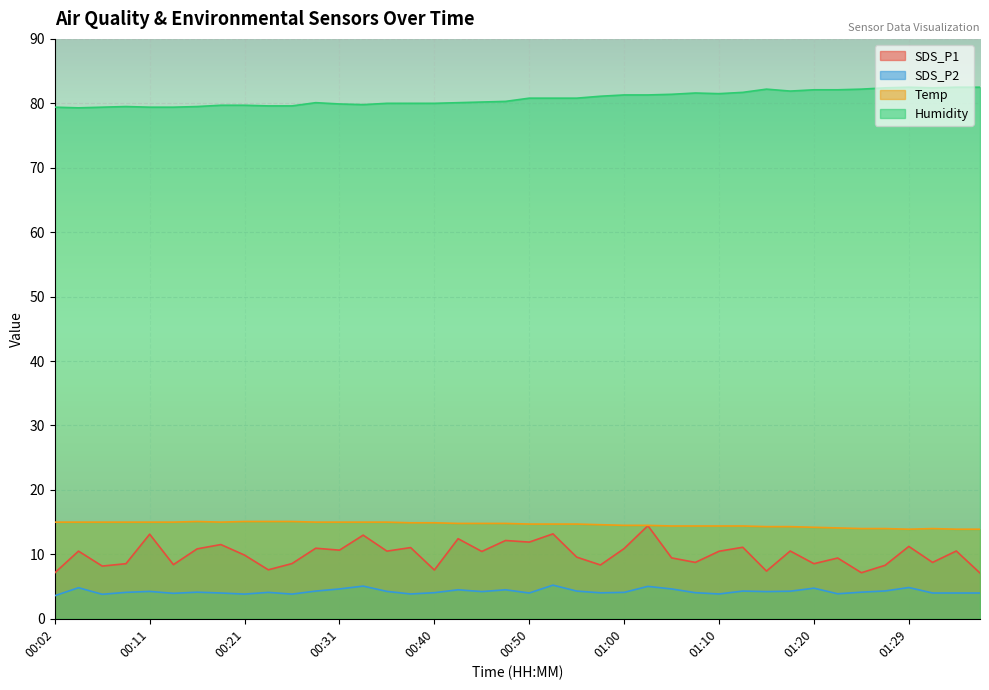

Which category has the lowest value in the SDS_P2 series?

00:02